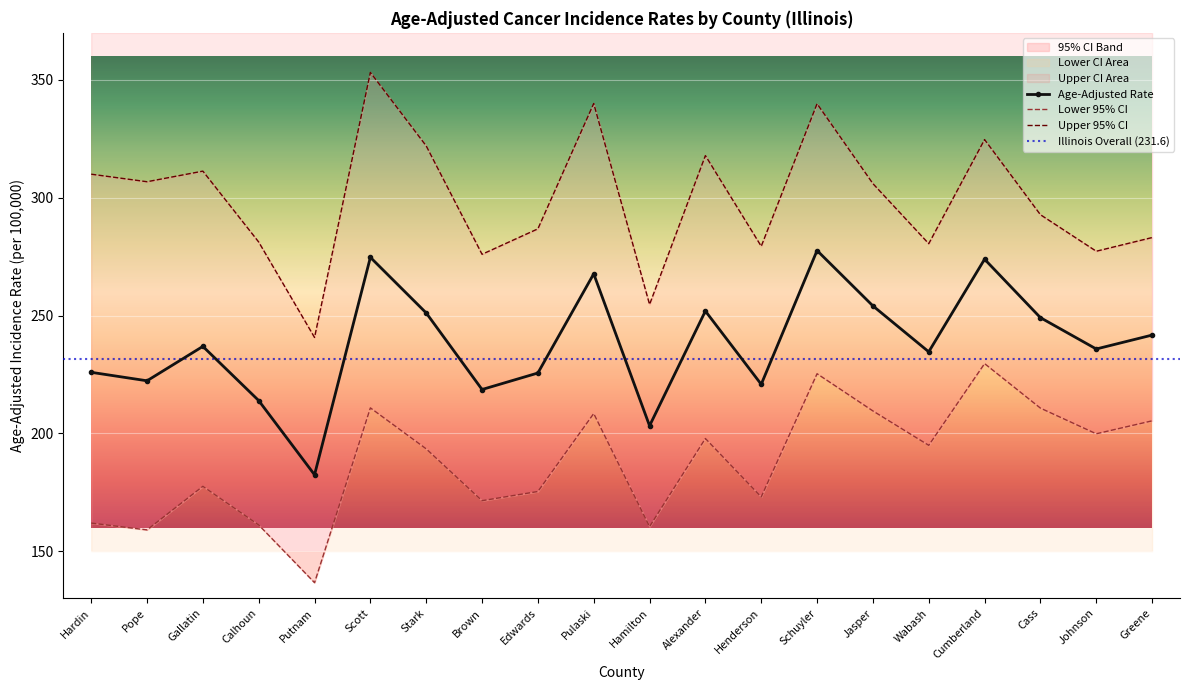

Where does the Lower 95% CI series first go above 194?

Scott